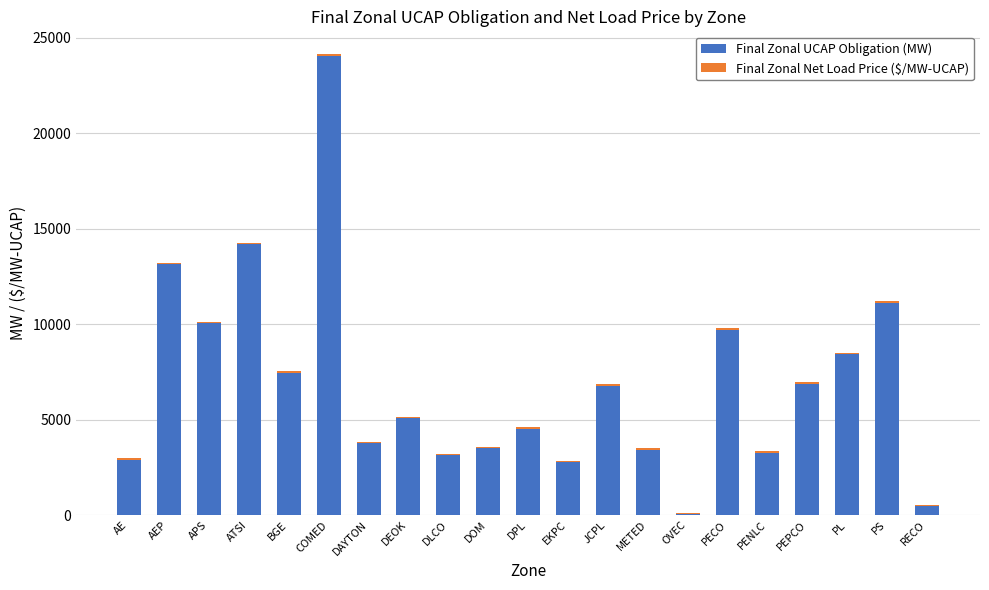

What is the total value across all series at DEOK?

5150.4